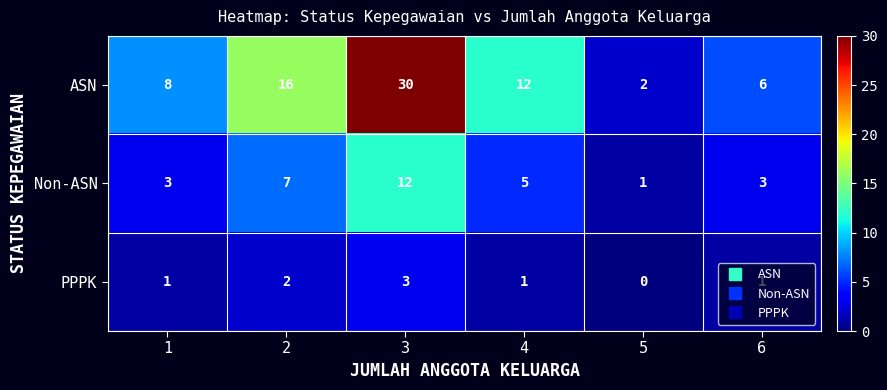

At which category is the sum across all series the highest?

3